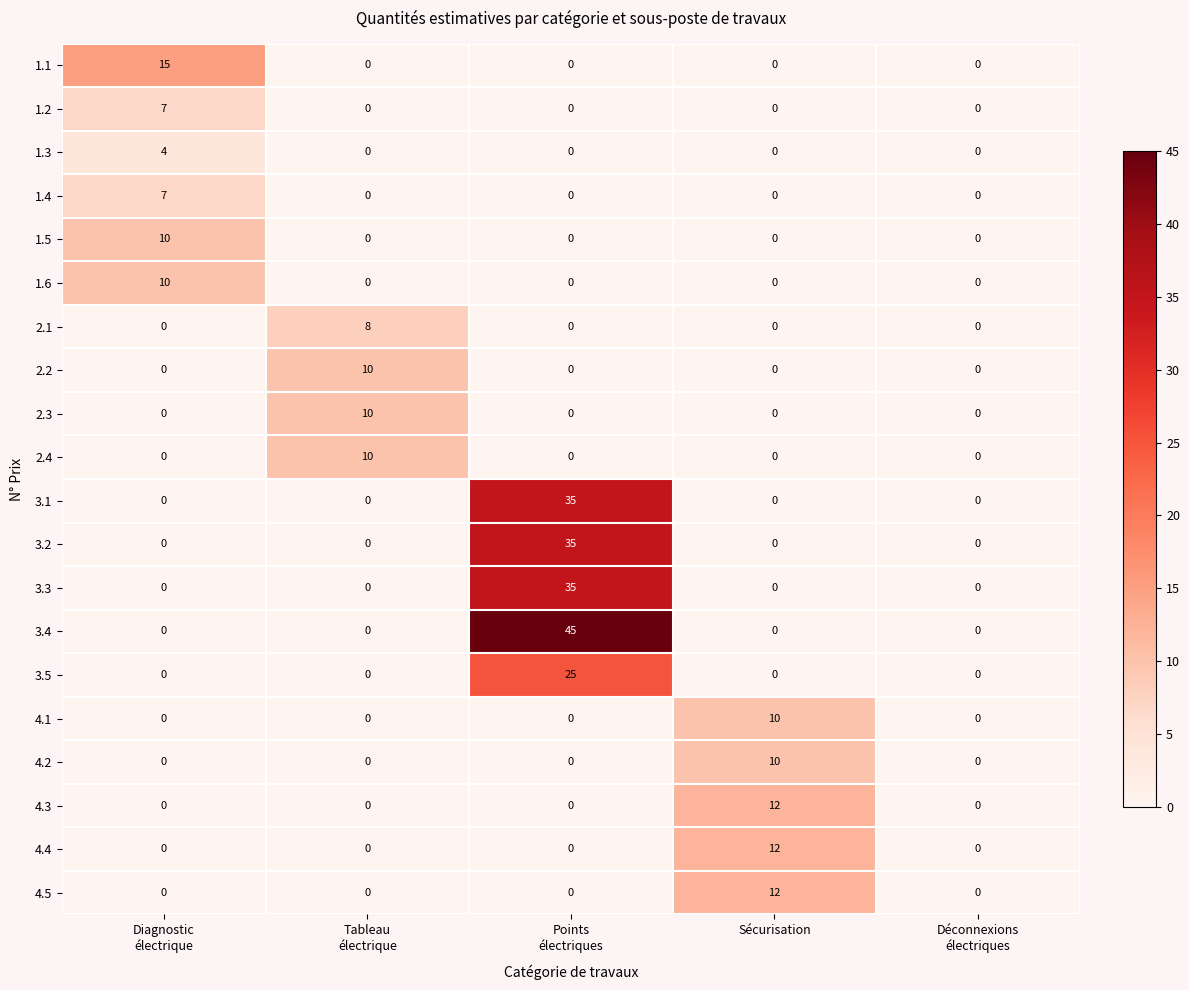

At which category does the chart reach its peak across all series?

Points
électriques